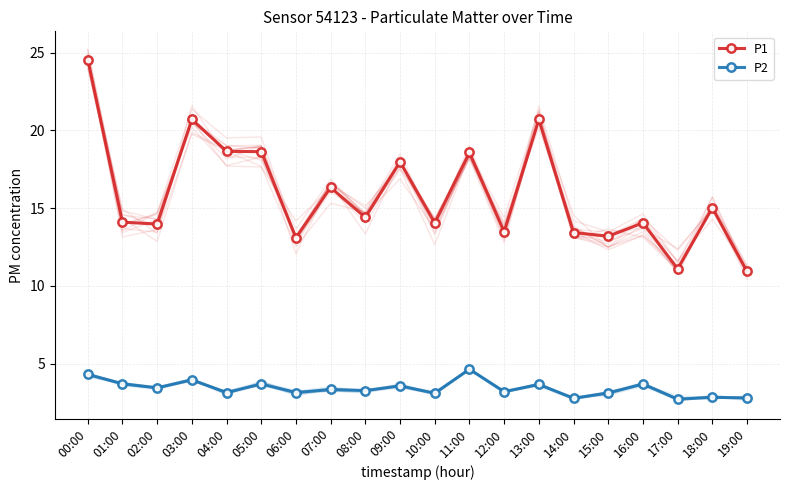

True or false: P2 has more than 2 points higher than both neighbors.

True